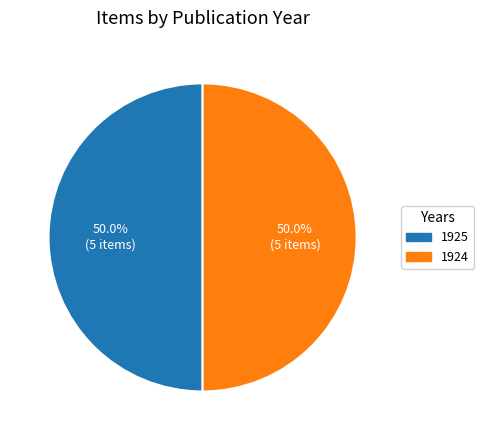

To the nearest percent, what is the difference between the largest and smallest slice percentages?

0%